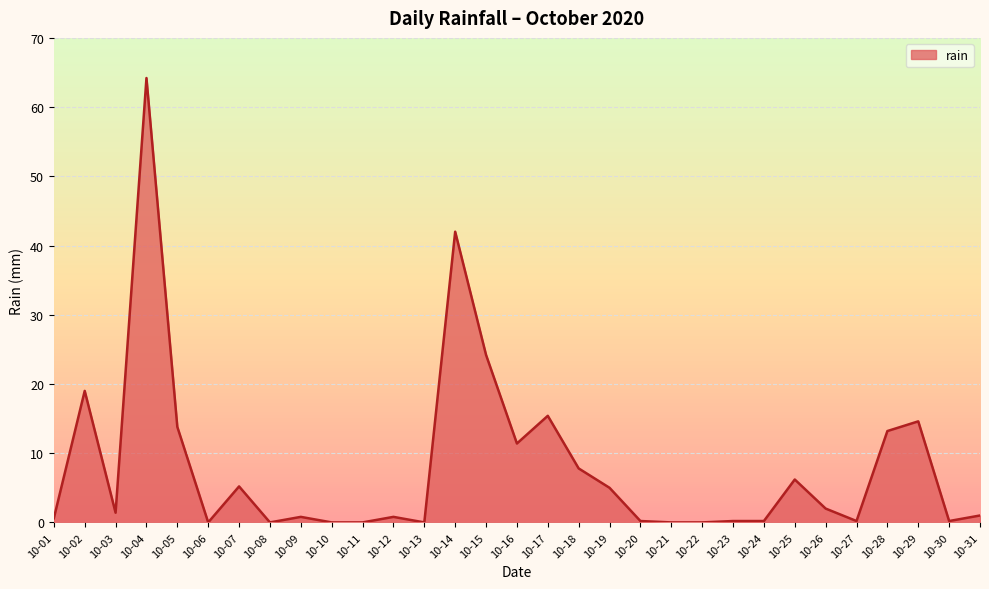

Which label corresponds to the largest value in the chart?

10-04